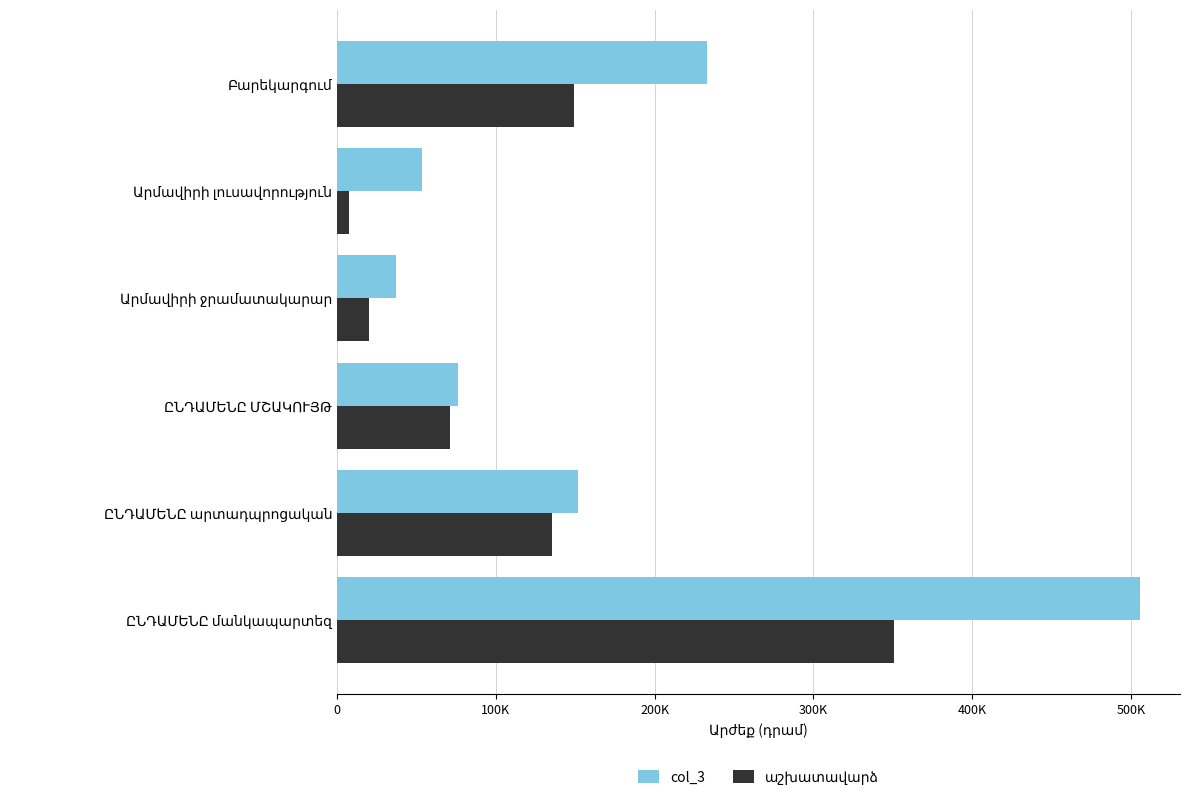

Are the bars grouped side by side (vs. stacked)?

Yes